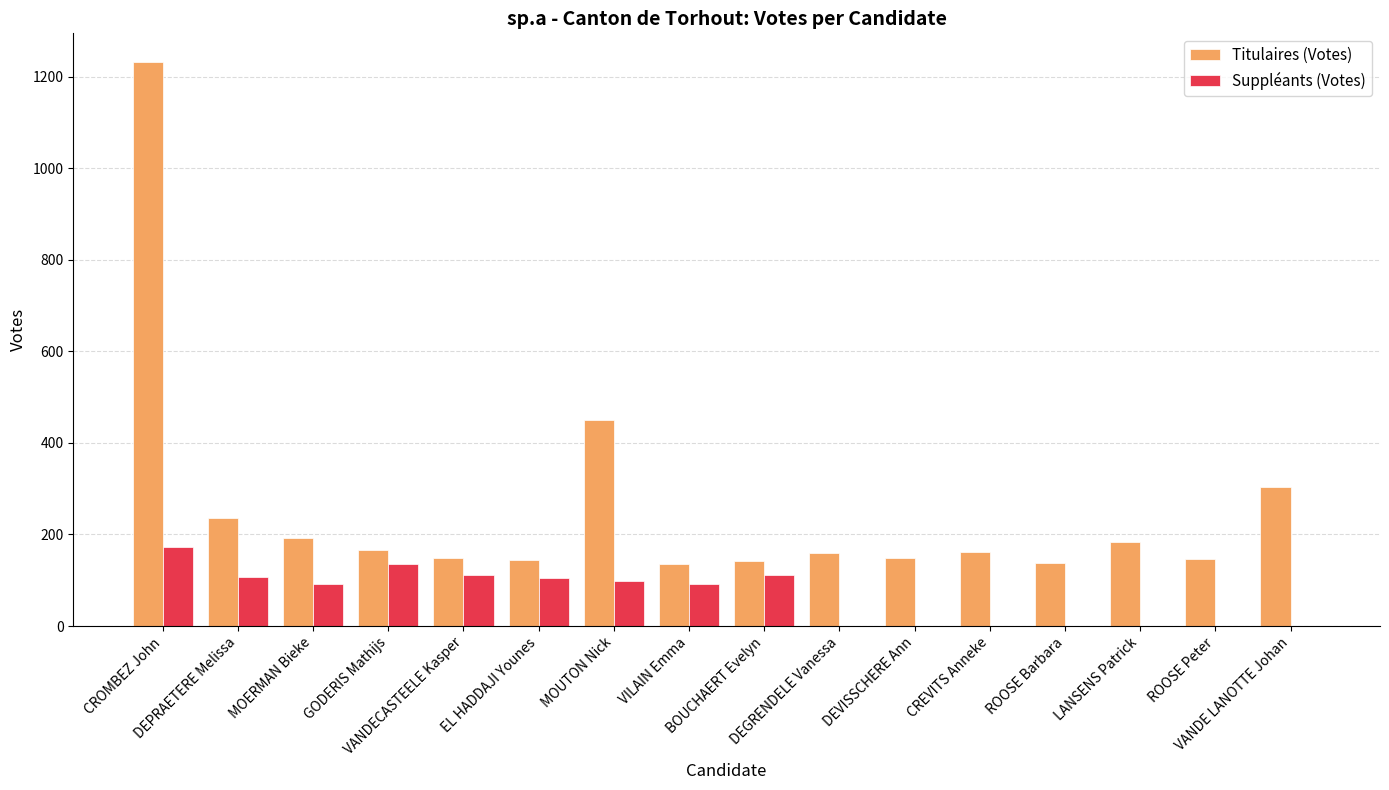

What is the average value of the Titulaires (Votes) series?

255